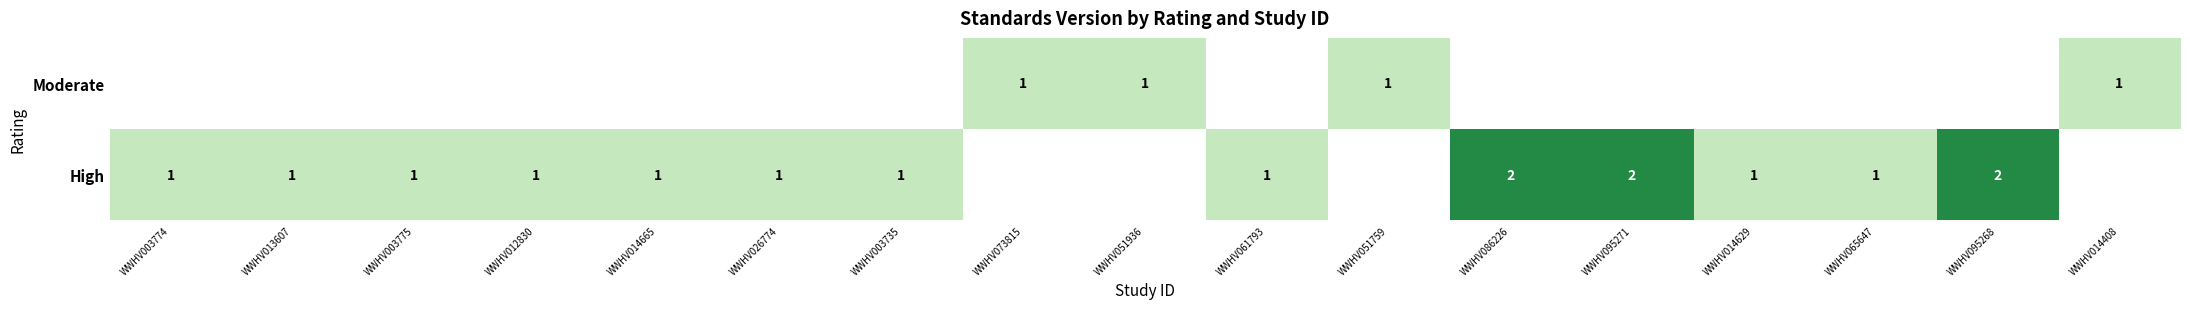

What is the total value across all series at WWHV003774?

1